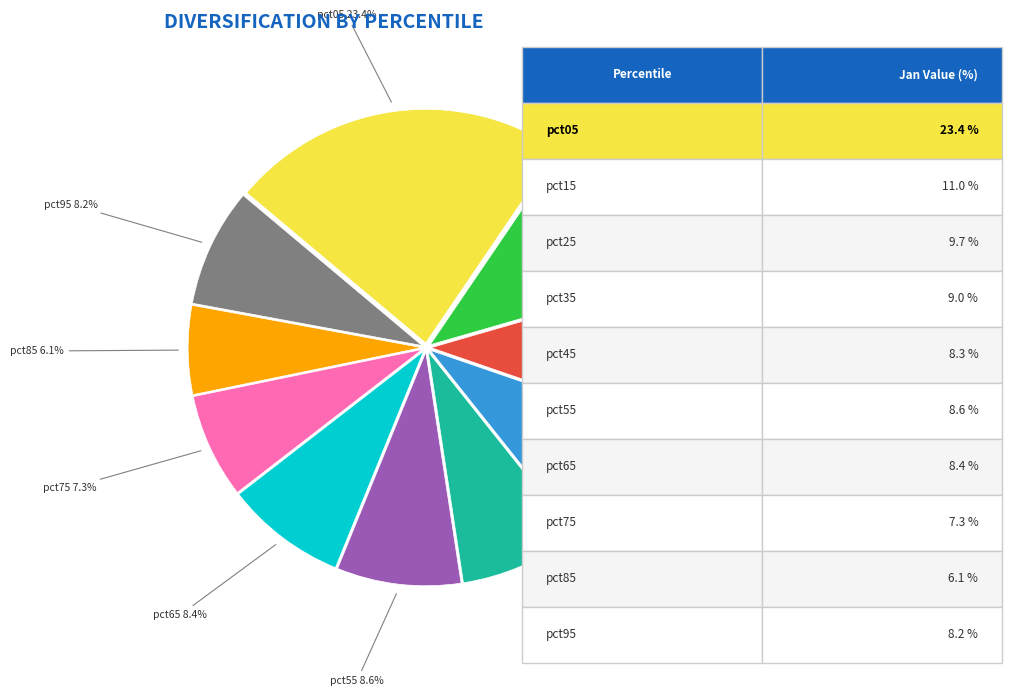

To the nearest percent, what is the average slice percentage?

10%